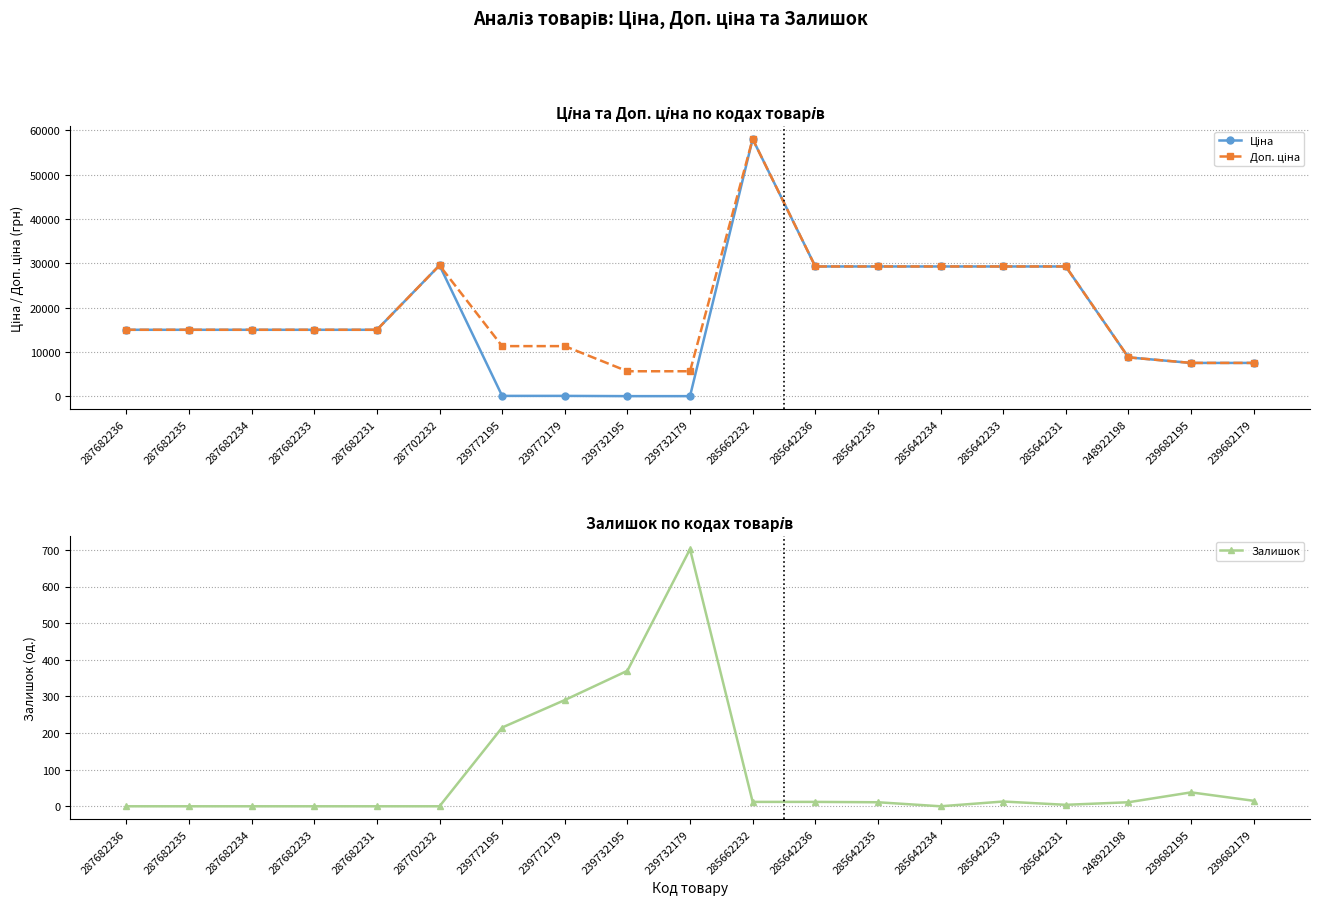

The Ціна series shows 3214.5 at 287682236. True or false?

False